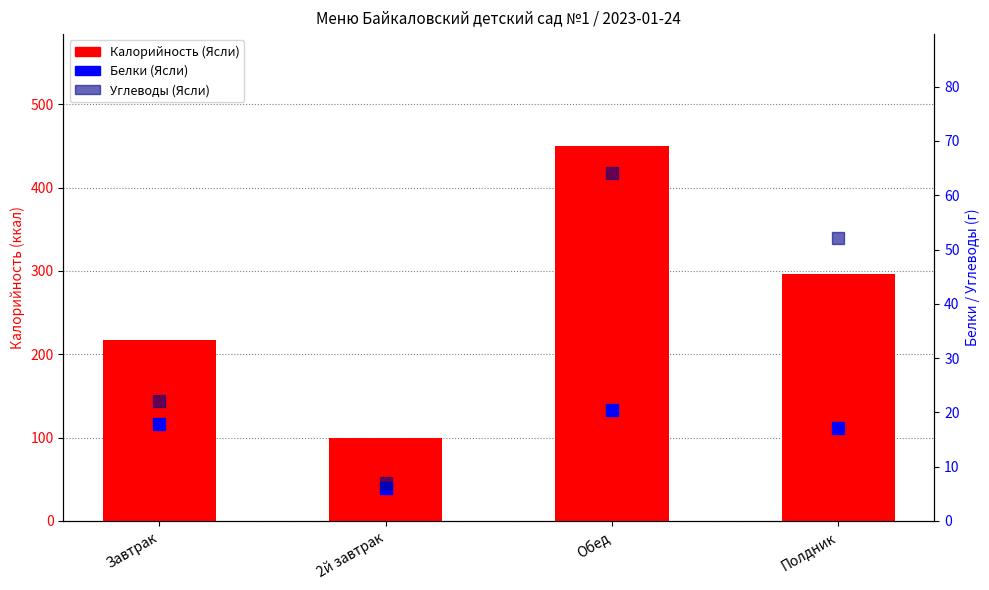

What is the minimum value for Калорийность (Ясли)?

100.0